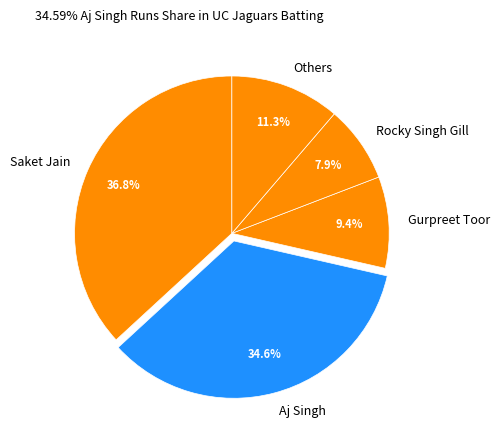

Which category has the biggest portion of the pie?

Saket Jain